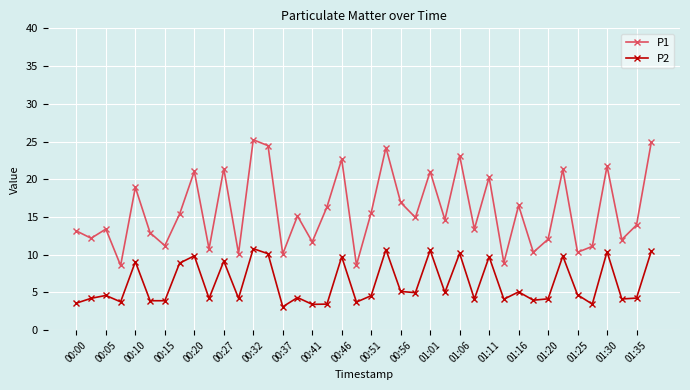

Which series has the largest total across all categories?

P1